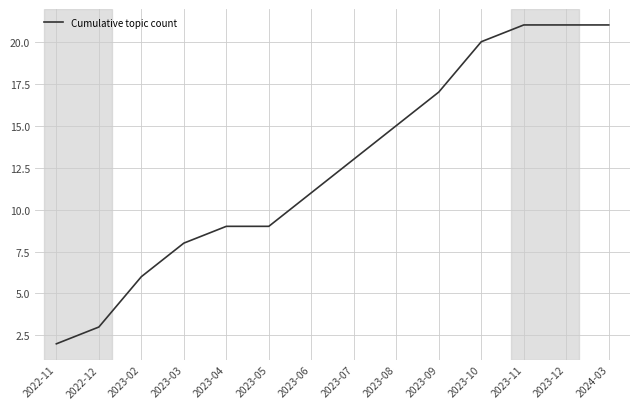

Does the chart display data point markers on the line(s)?

No